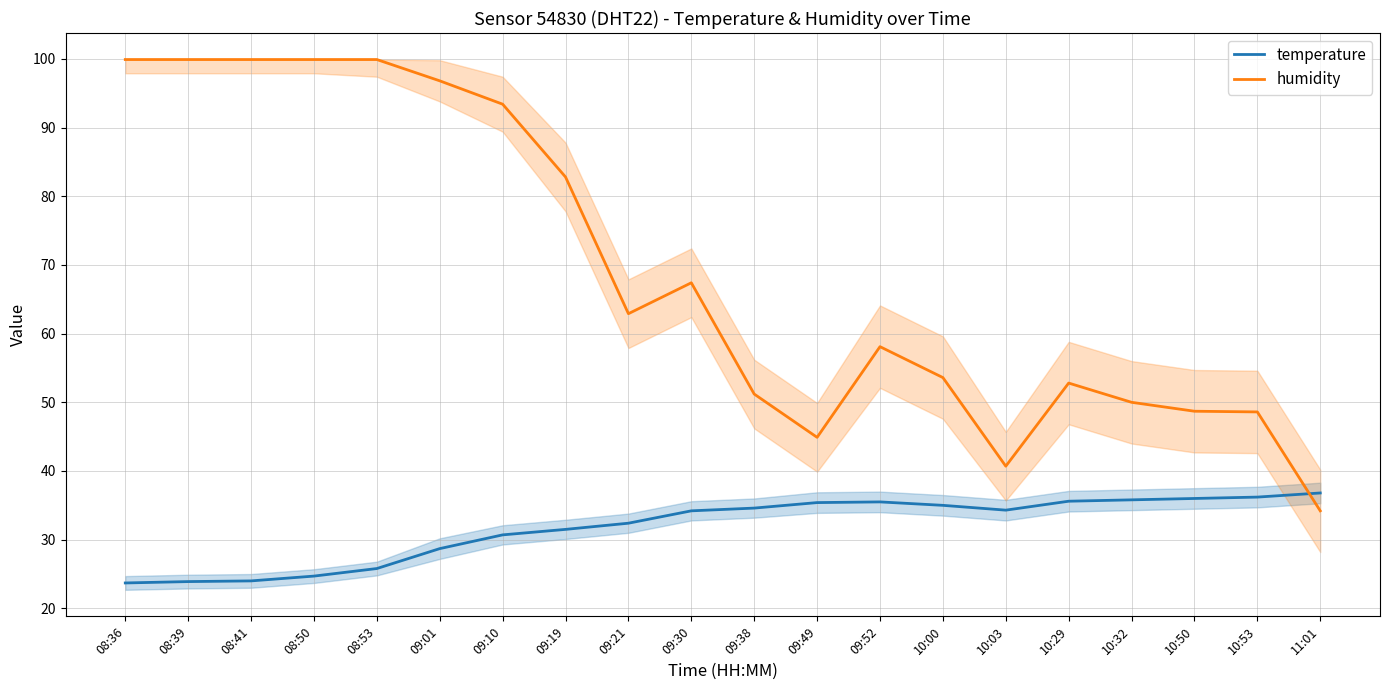

What is the spread (max minus min) of values at 10:03?

6.4